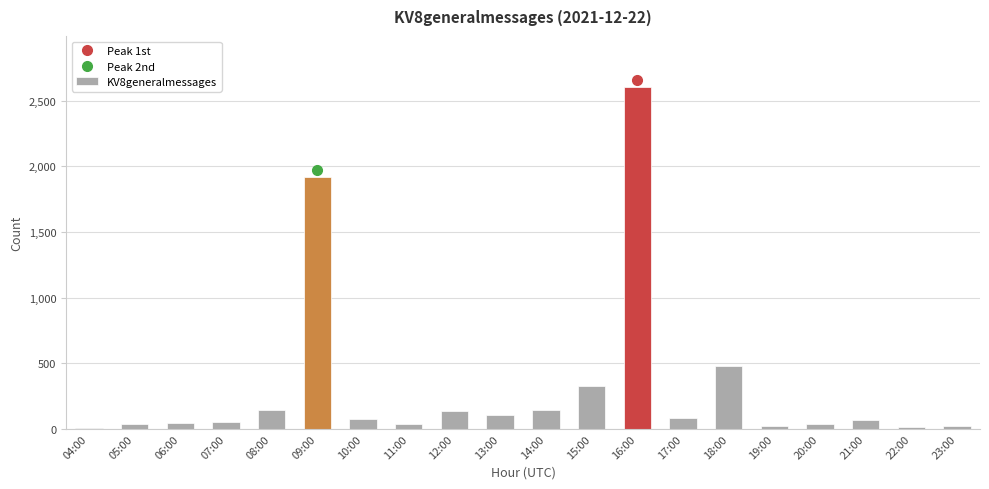

What is the sum of all values?

6362